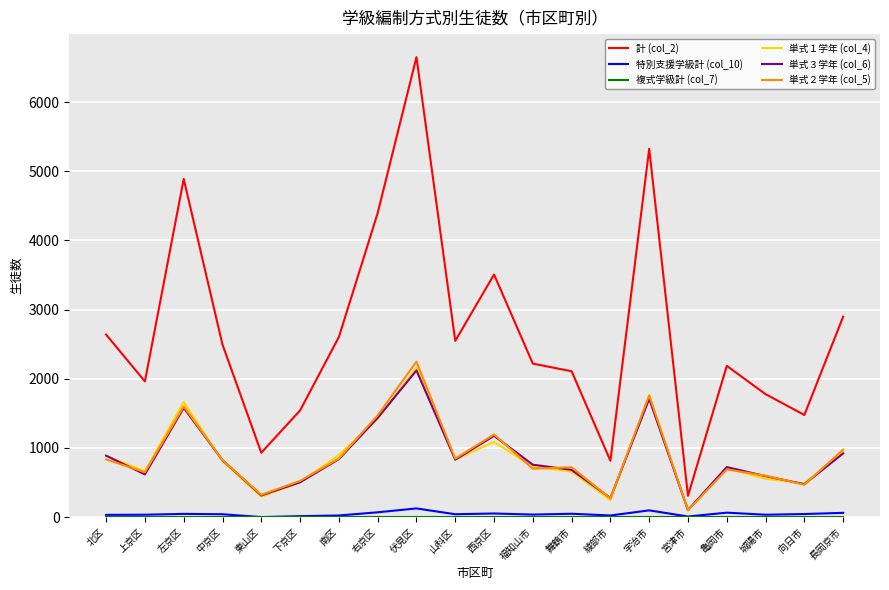

At which label is 単式１学年 (col_4) closest to 1128?

西京区